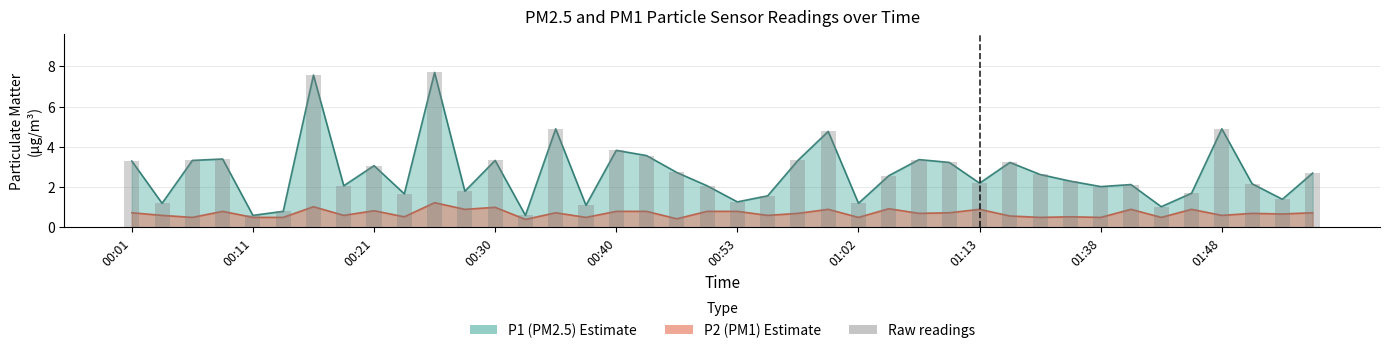

Is it true that the value at 39 is 2.7?

True